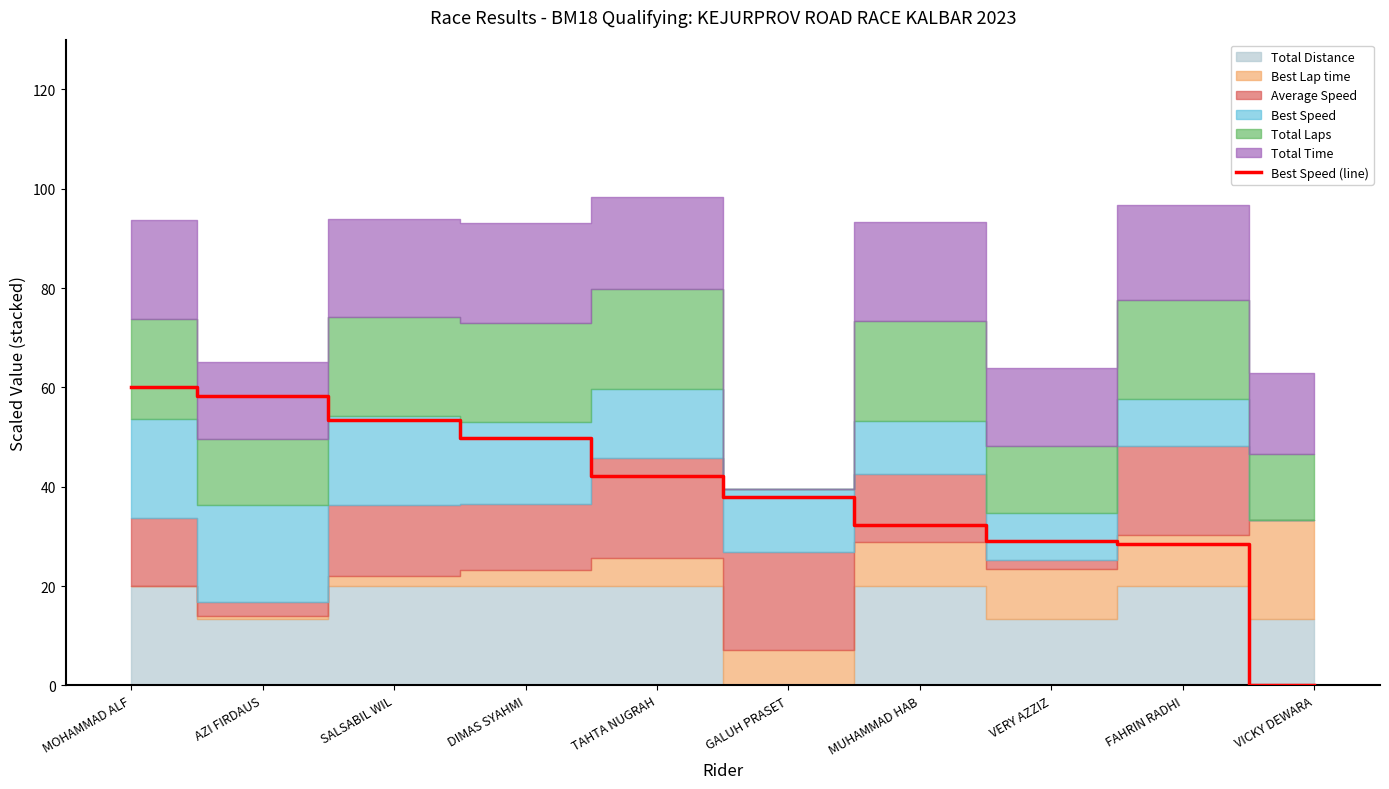

True or false: there are more than 2 points higher than both neighbors.

False